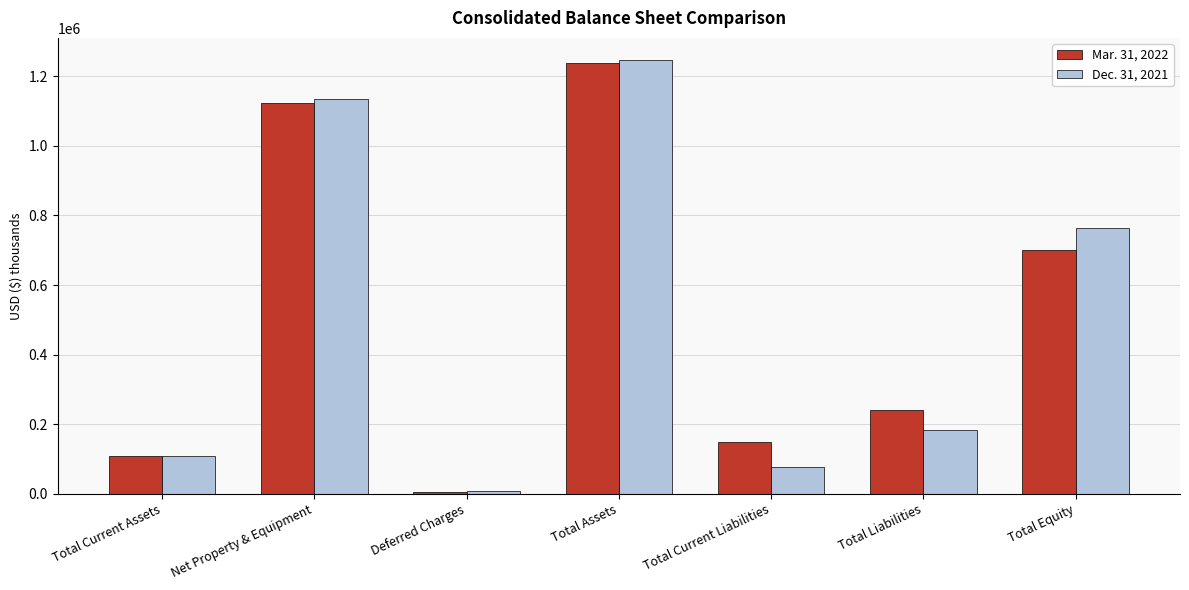

Which category has the lowest value across all series?

Deferred Charges